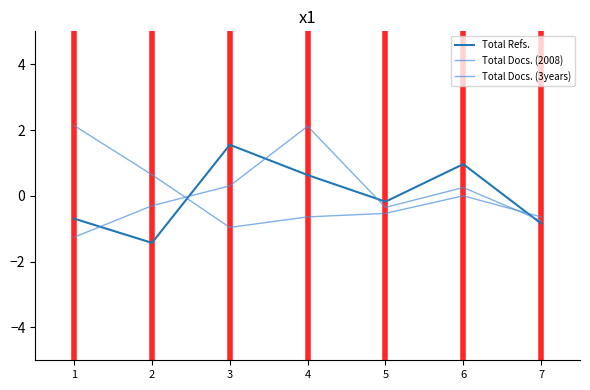

Read the Total Refs. value at 3.

1.6